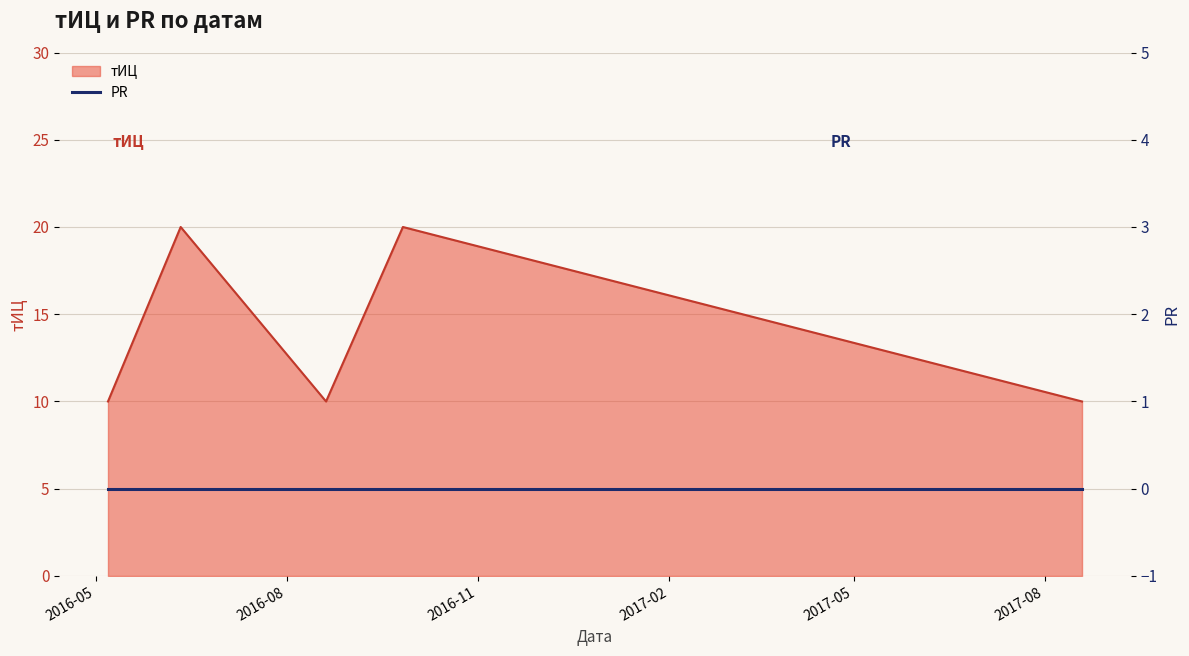

What is the minimum value shown in the chart?

10